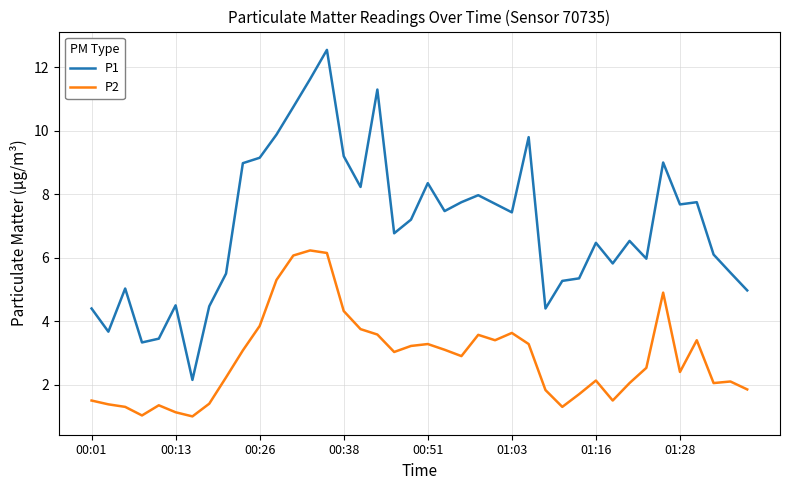

Which series has the largest total across all categories?

P1